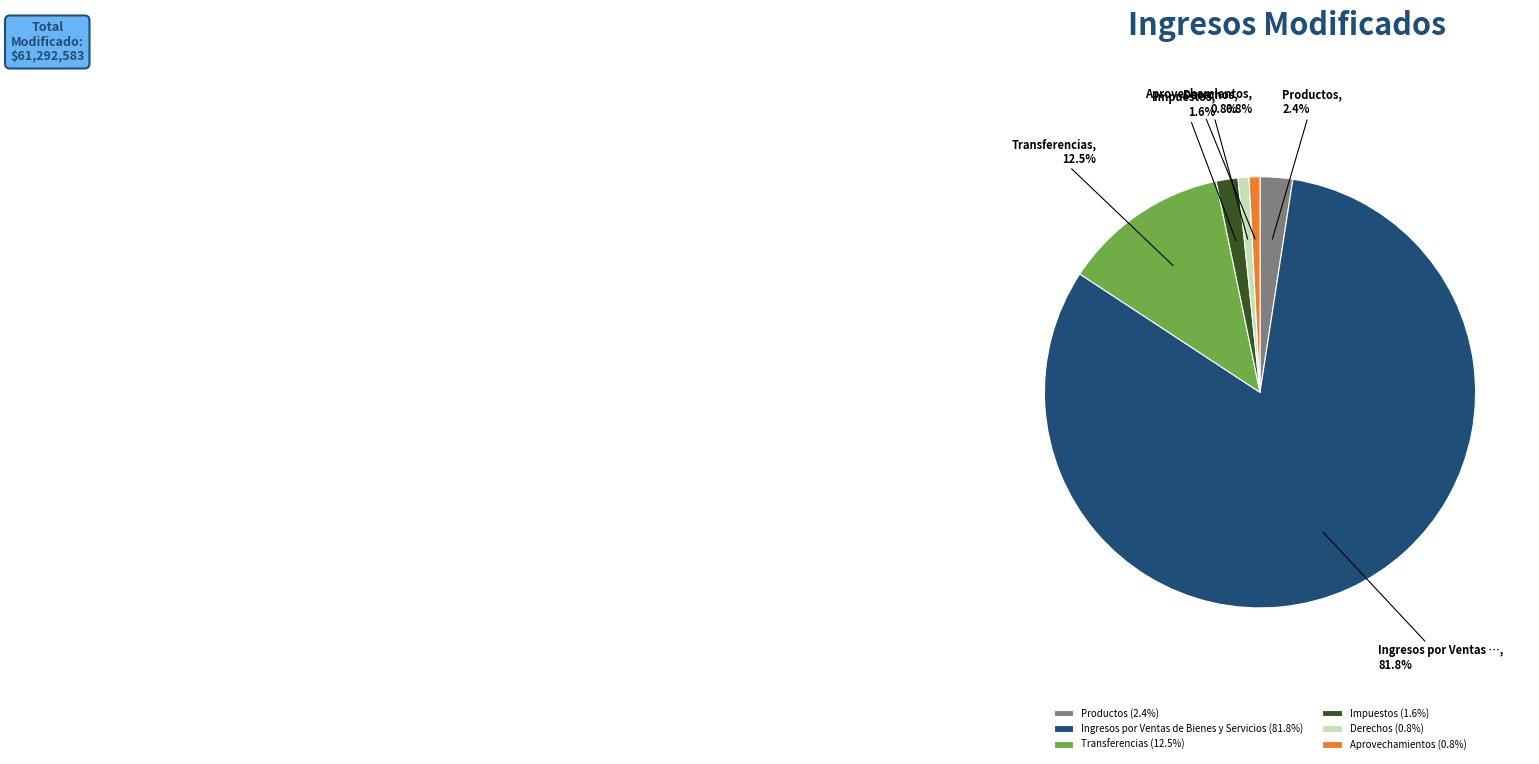

Between Derechos (0.8%) and Productos (2.4%), which is larger?

Productos (2.4%)